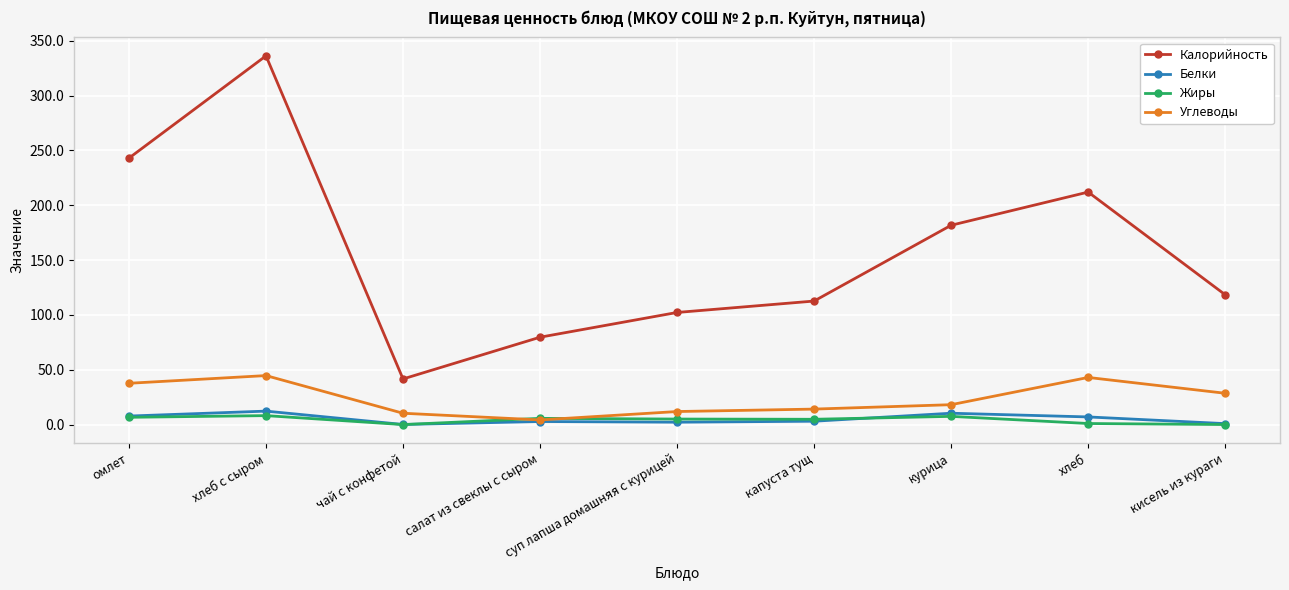

How many lines are shown in the chart?

4